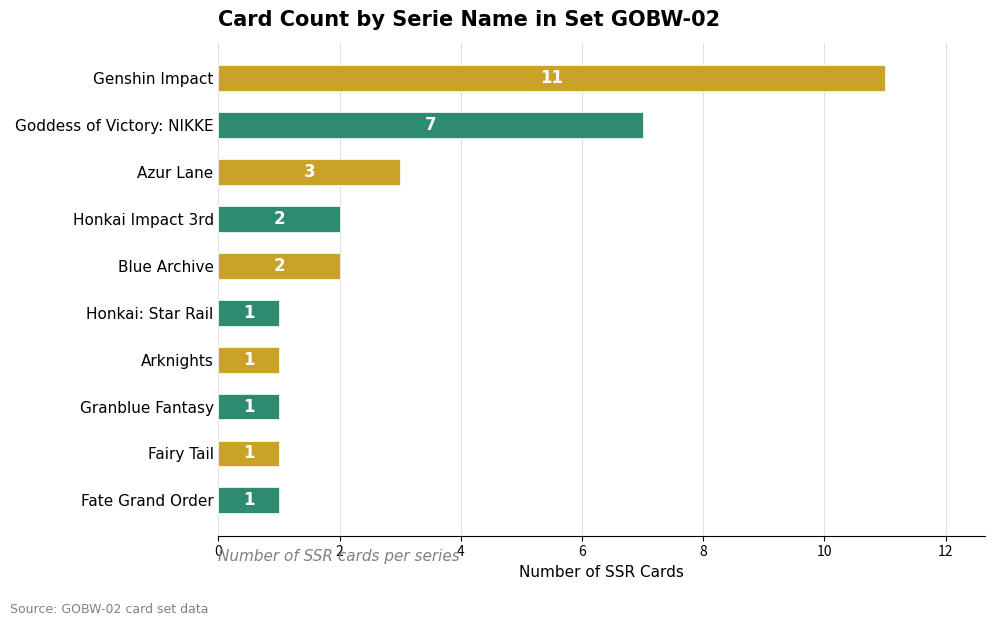

True or false: the data shows 3 at Azur Lane.

True